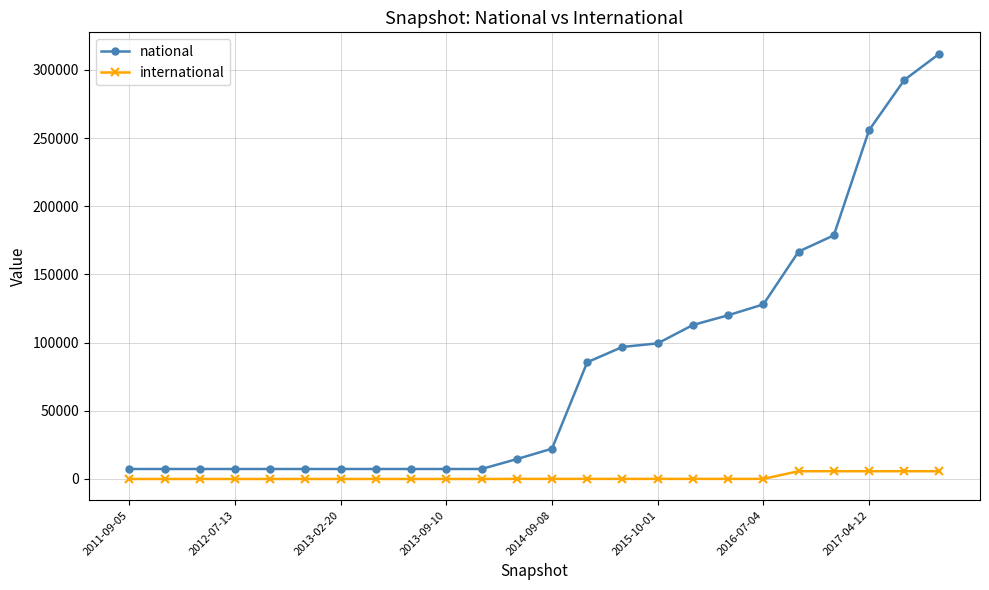

List the series in order of their overall mean, lowest first.

international, national